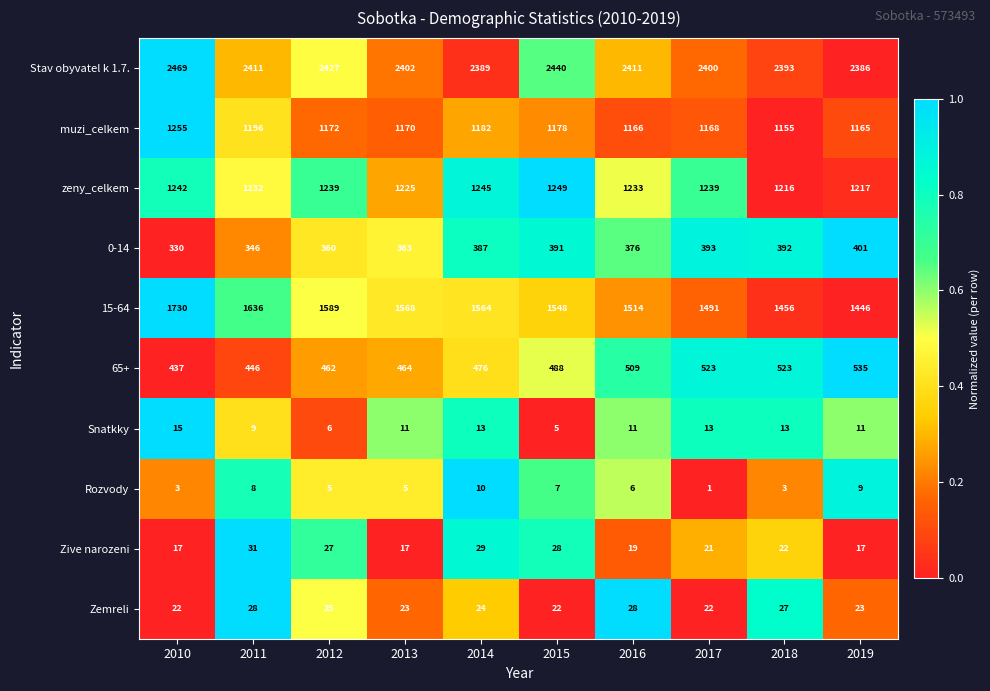

What is the difference between the second highest and minimum values in the Snatkky series?

8